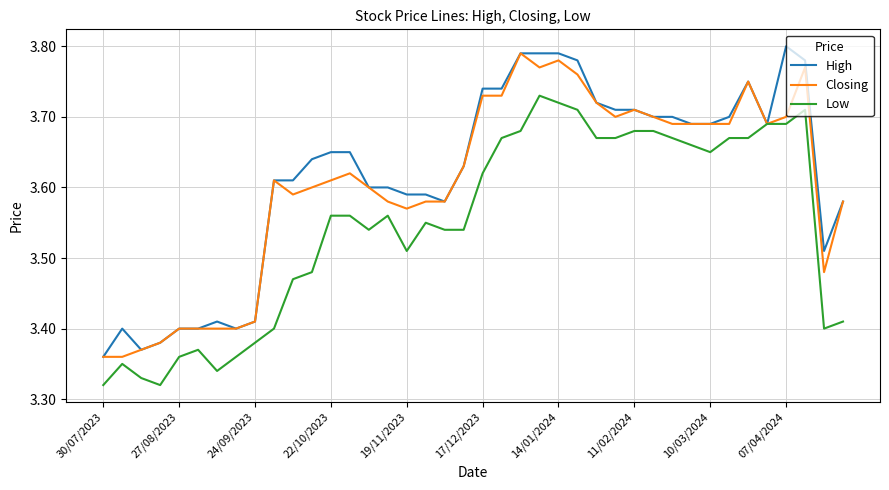

Rank the series by their average value, from lowest to highest.

Low, Closing, High